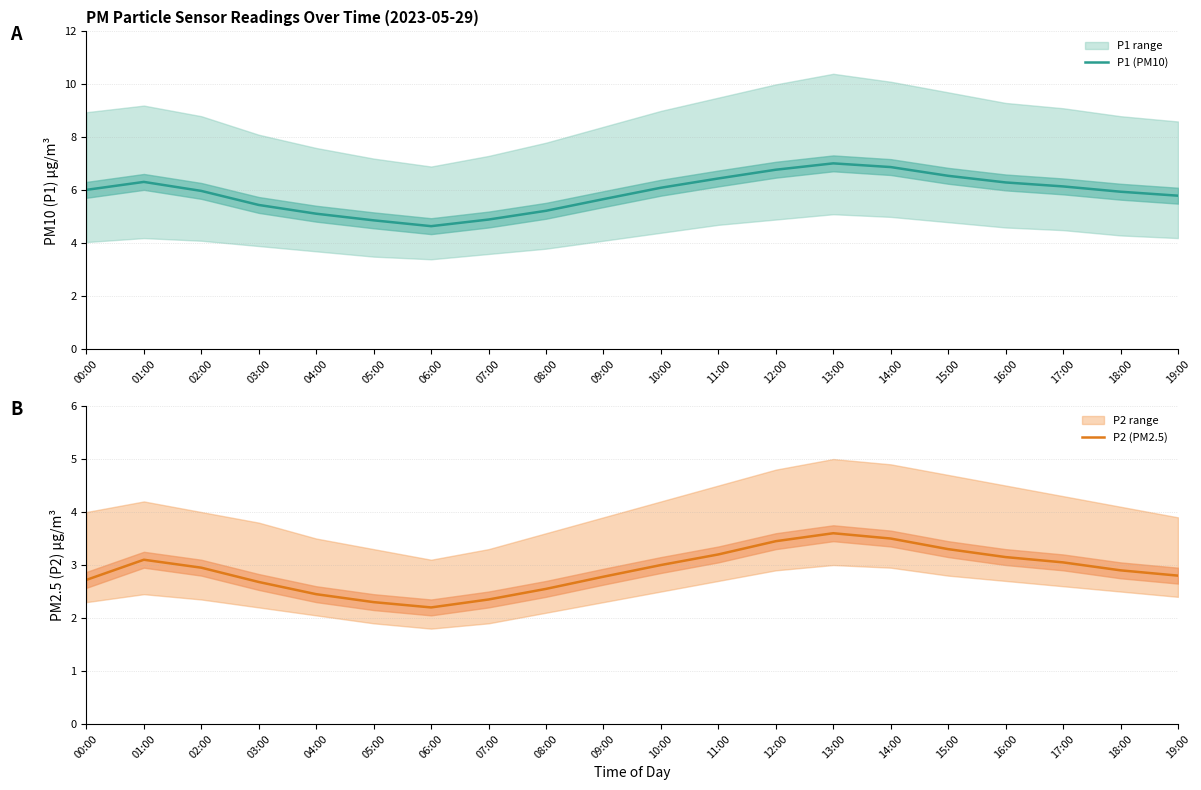

What is the value of the P1 (PM10) point at the 16th from the left?

6.5